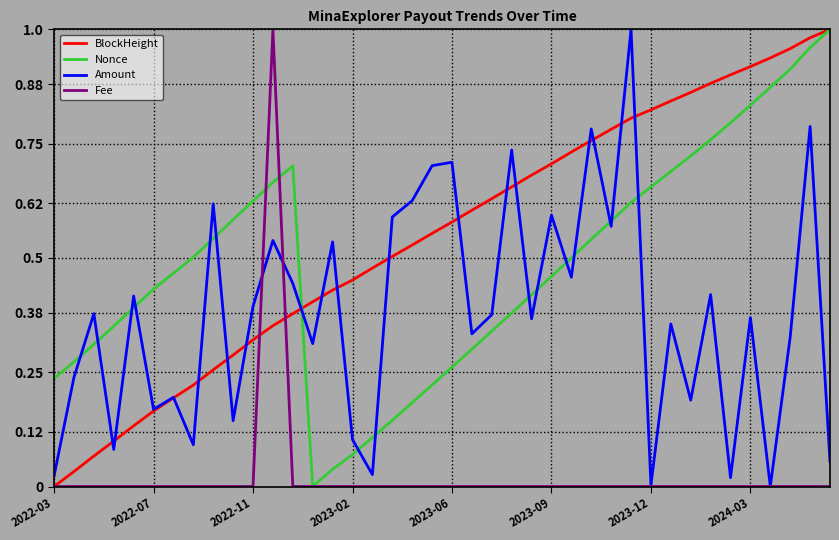

True or false: Amount and Nonce cross at least once.

True